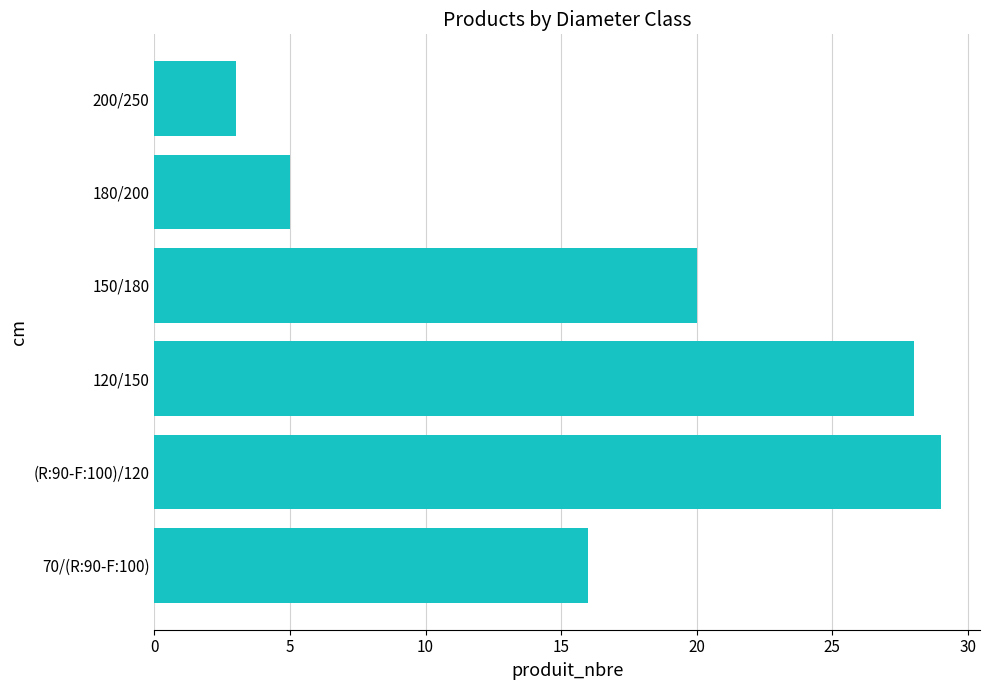

Reading bottom to top, list all the values displayed in this chart.

70/(R:90-F:100)=16	(R:90-F:100)/120=29	120/150=28	150/180=20	180/200=5	200/250=3